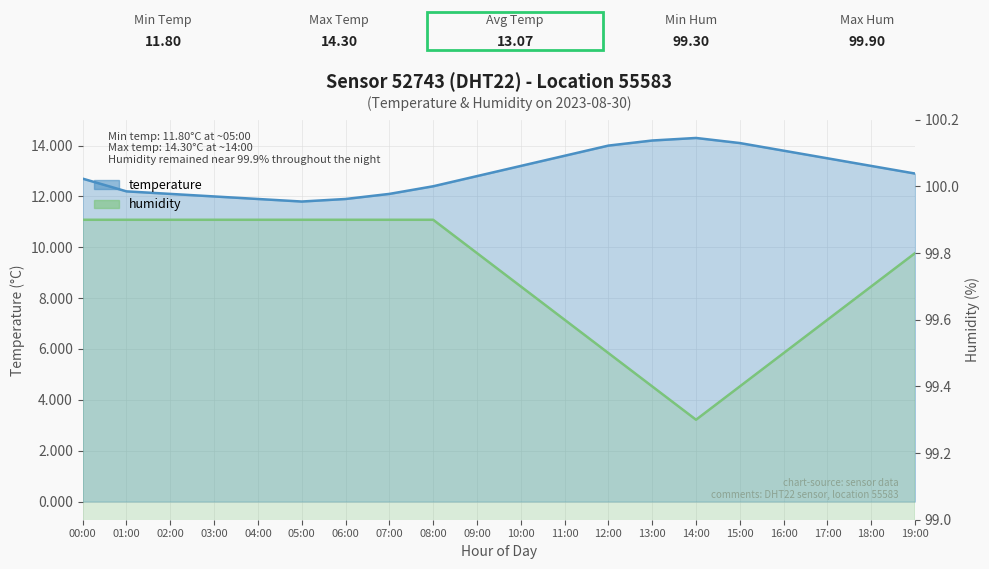

Which series has the largest total across all categories?

humidity